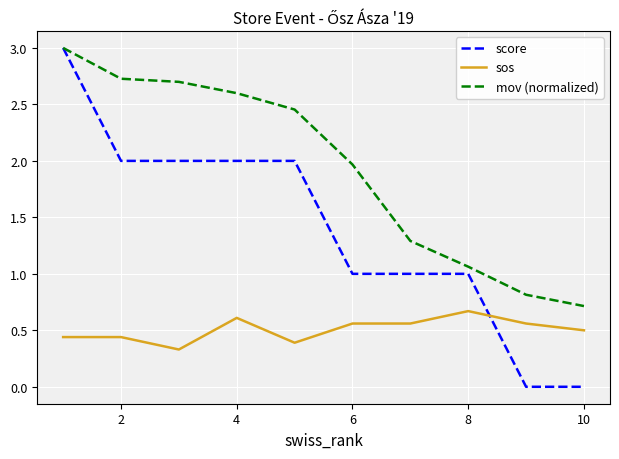

How many lines are shown in the chart?

3